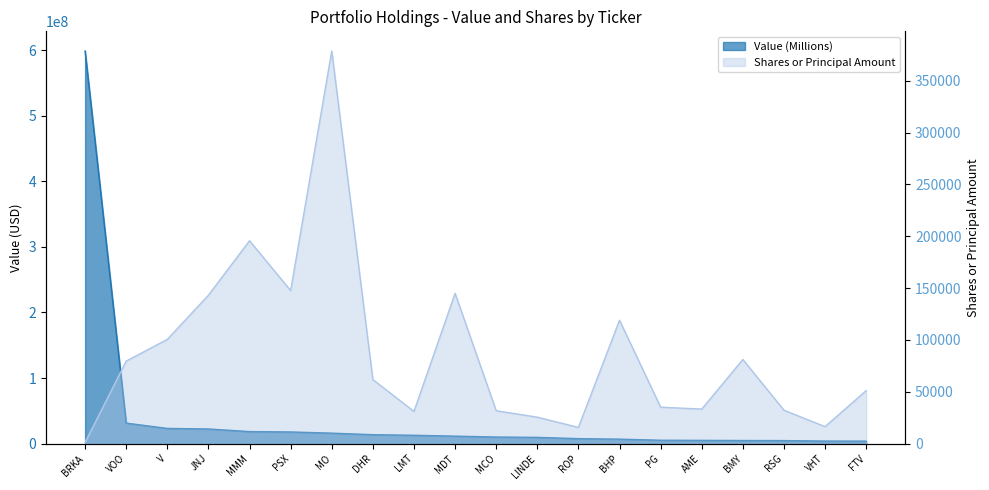

How many values in the Value (Millions) series are below 11358439?

10